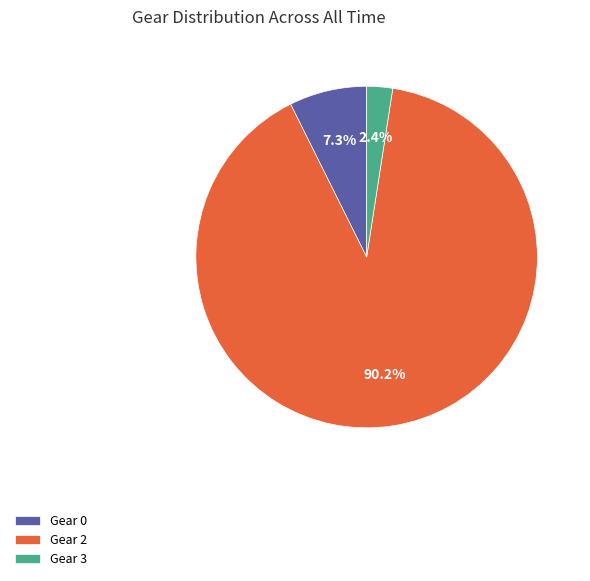

What portion of the pie excludes Gear 3?

97.6%